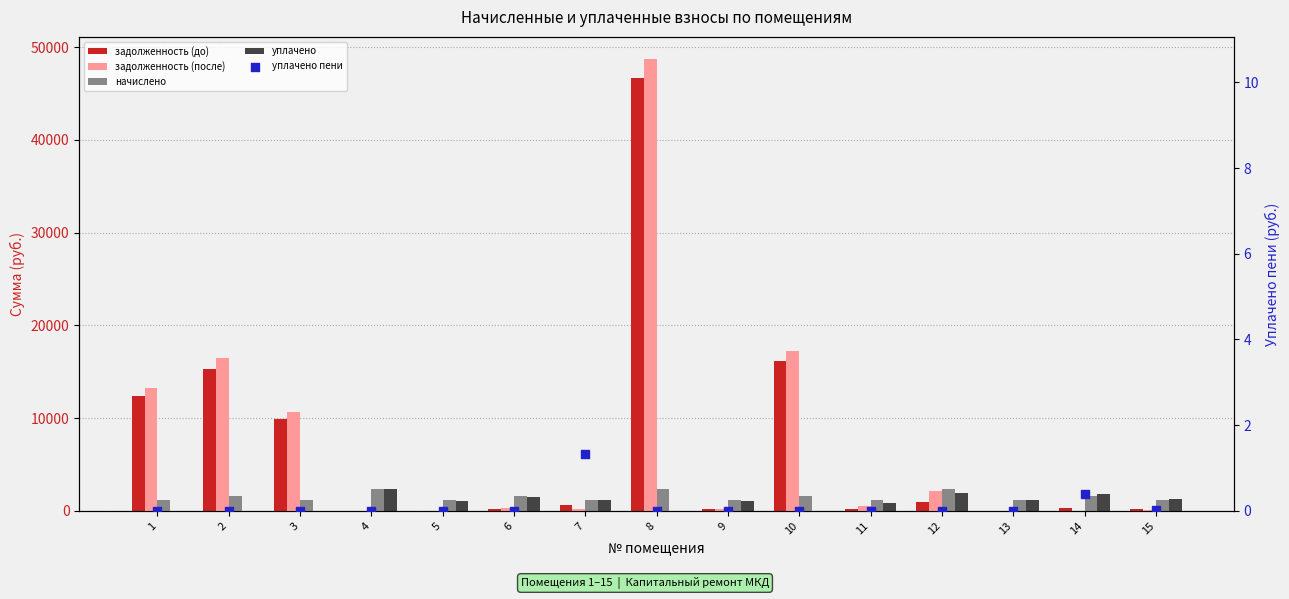

At which category is the sum across all series the highest?

8